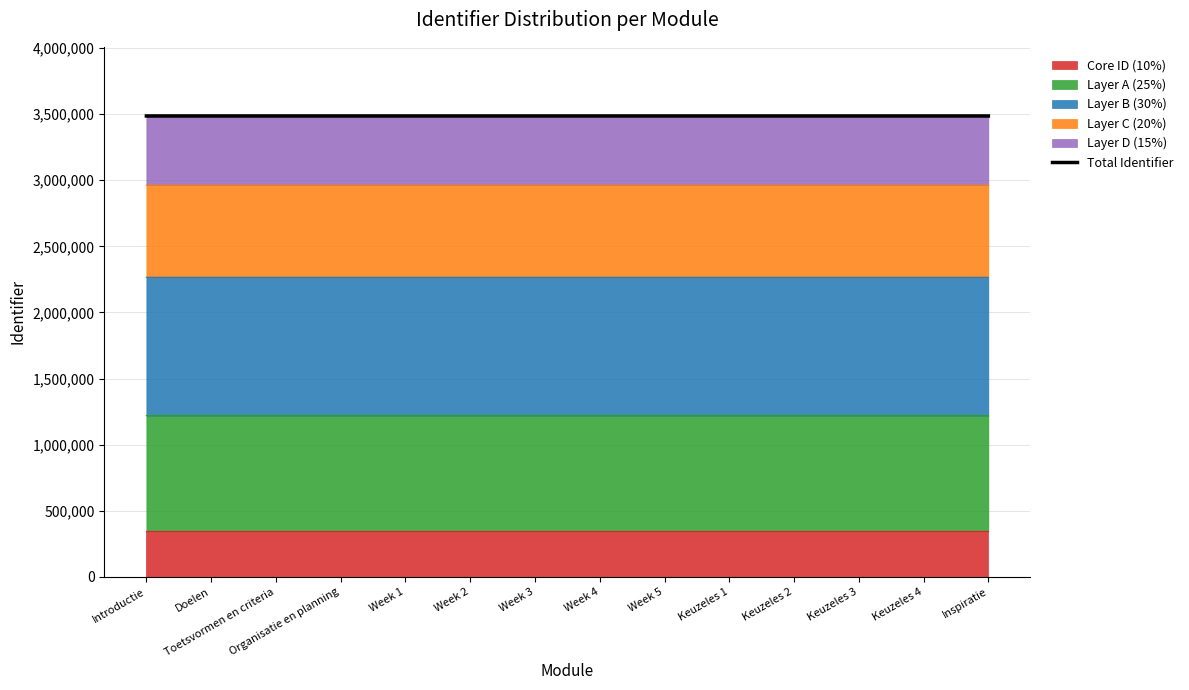

What is the label of the 3rd point from the right?

Keuzeles 3